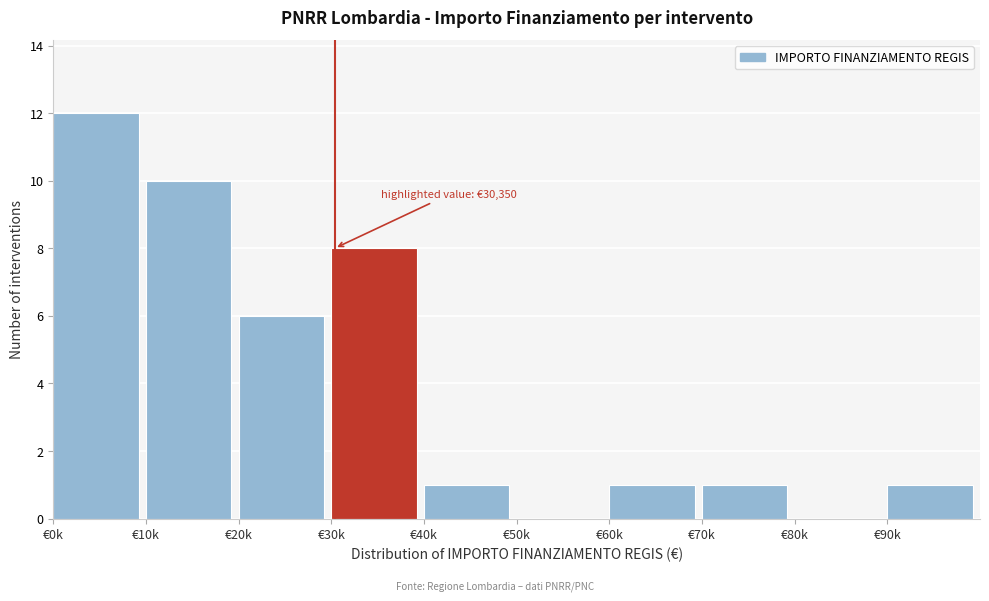

Reading left to right, what are all the values shown in this chart?

€0k=12	€10k=10	€20k=6	€30k=8	€40k=1	€50k=0	€60k=1	€70k=1	€80k=0	€90k=1